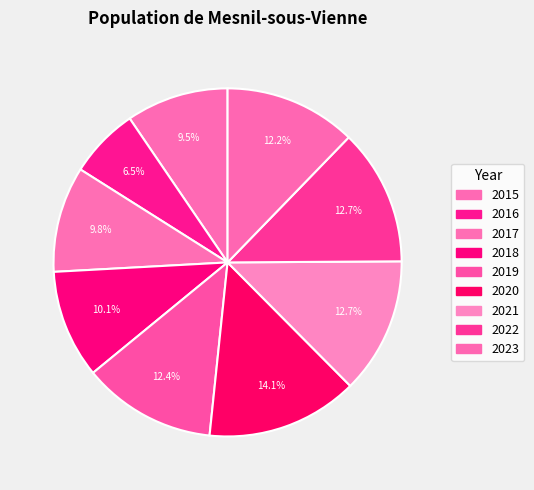

To the nearest percent, what portion does 2018 represent?

10%